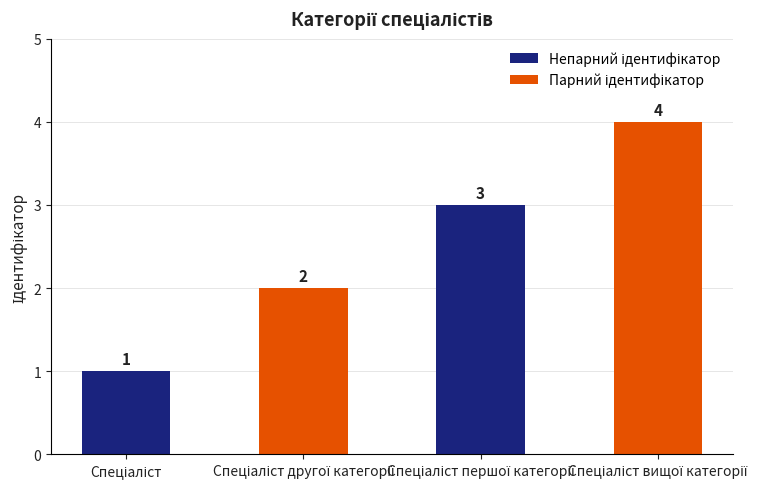

Does the chart contain stacked bars?

No